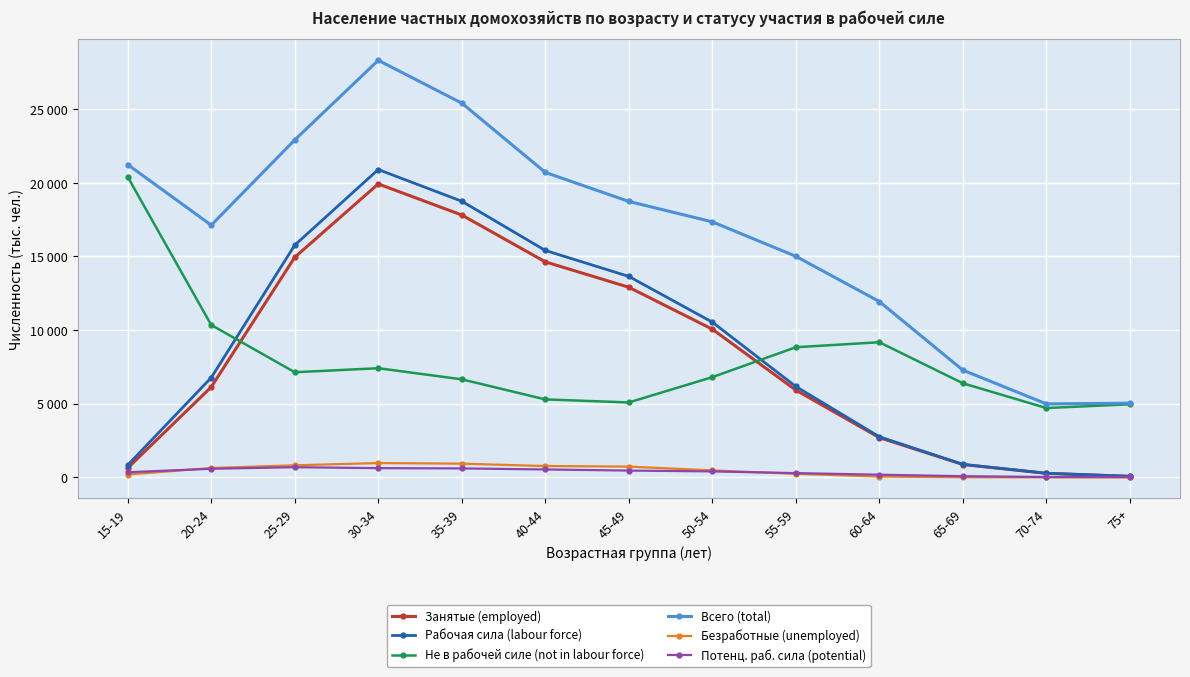

List the labels in order of Занятые (employed) value, largest first.

30-34, 35-39, 25-29, 40-44, 45-49, 50-54, 20-24, 55-59, 60-64, 65-69, 15-19, 70-74, 75+